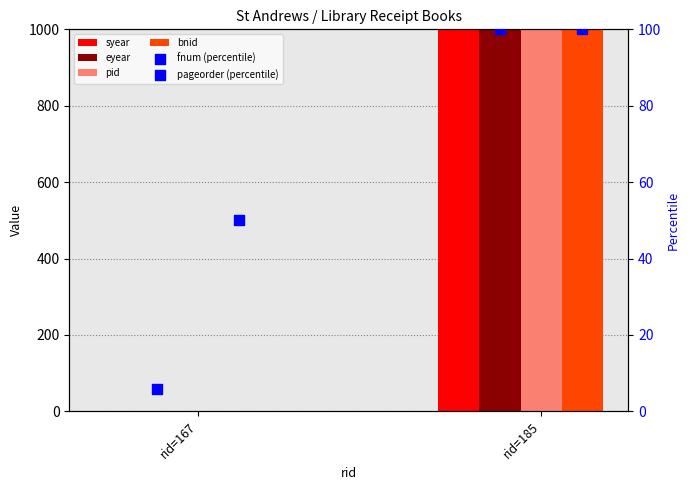

At how many categories does at least one series exceed 345?

1